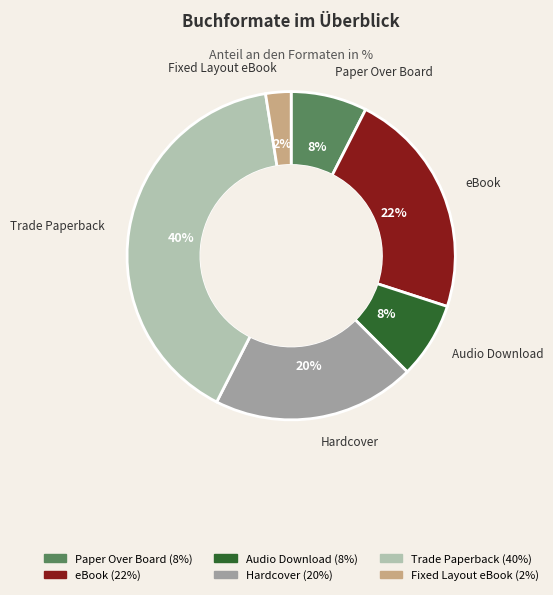

To the nearest percent, what is the difference between the Audio Download and Trade Paperback slice percentages?

32%